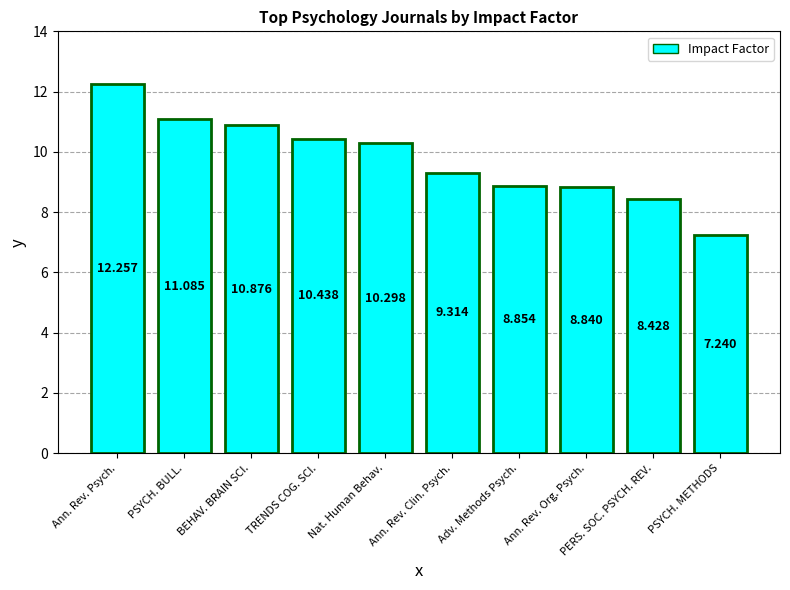

The value at Nat. Human Behav. is 13.5. True or false?

False